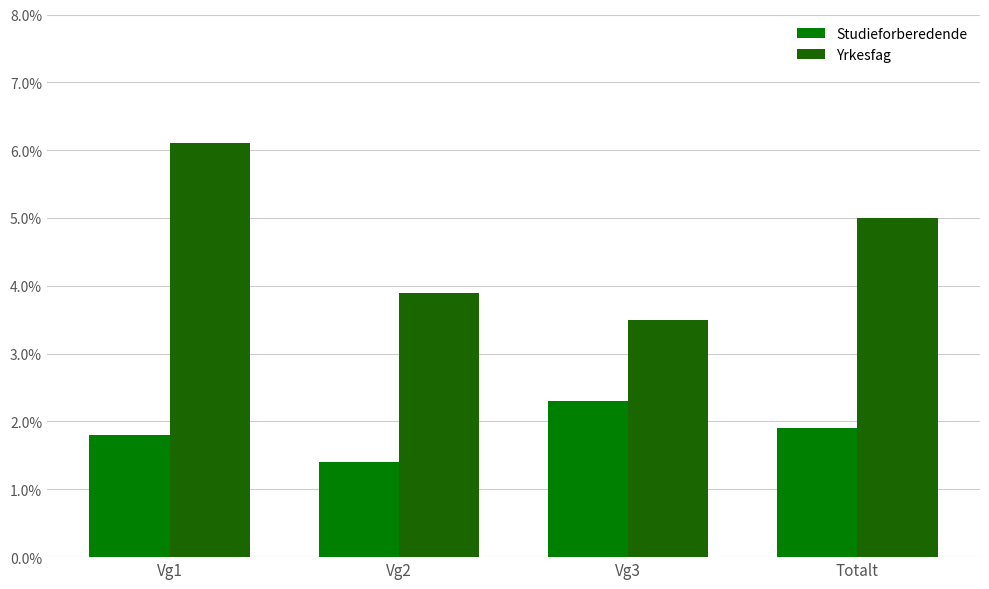

The Studieforberedende series shows 2.3 at Vg3. True or false?

True